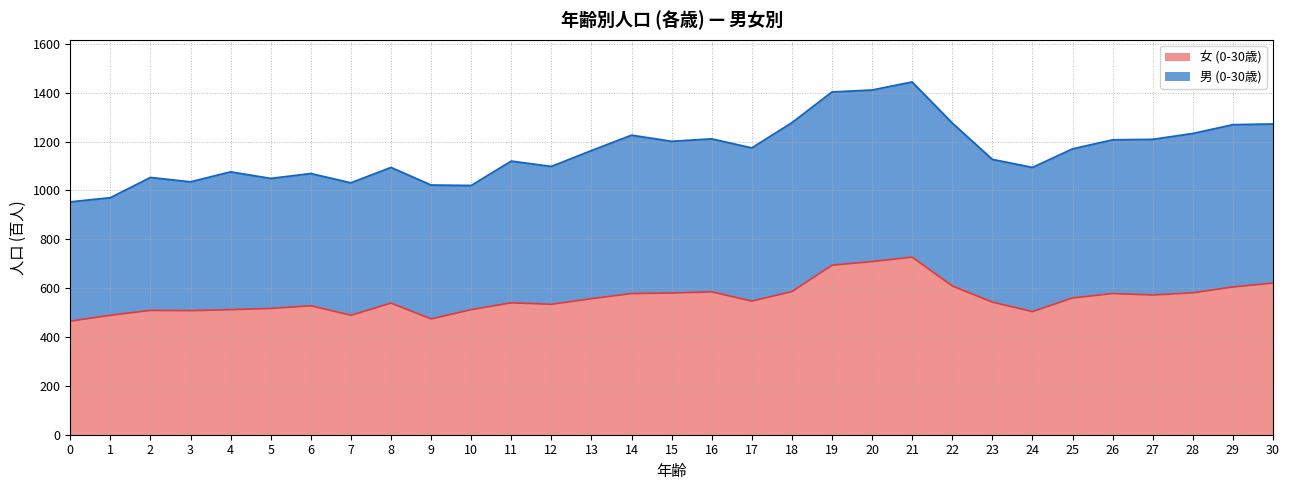

List the labels in order of value, largest first.

21, 20, 19, 30, 22, 29, 18, 16, 28, 15, 14, 26, 27, 25, 13, 17, 23, 11, 8, 12, 6, 5, 4, 10, 2, 3, 24, 1, 7, 9, 0